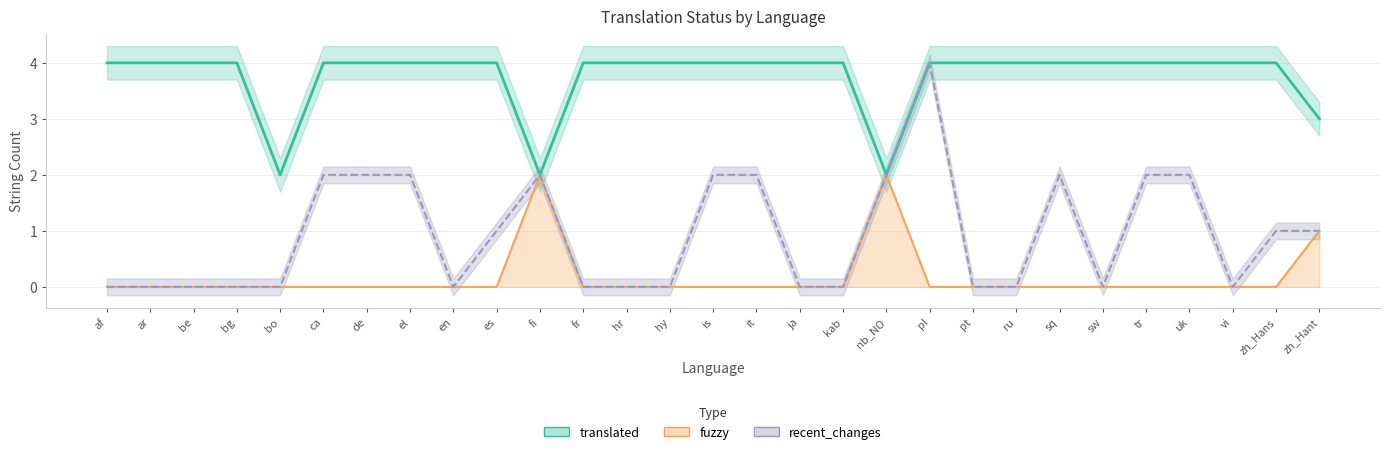

At which category does the chart reach its peak across all series?

af